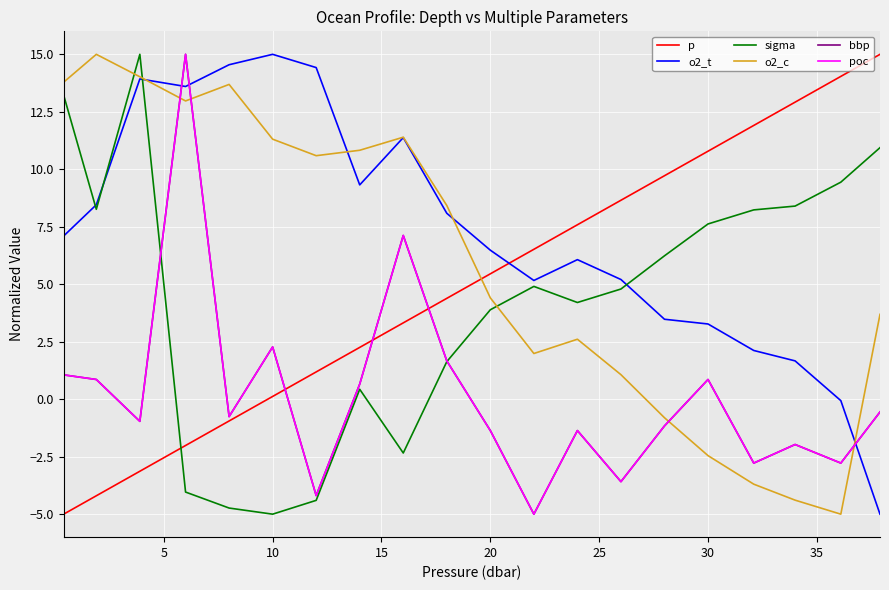

Is this an area chart (filled region under the line)?

No